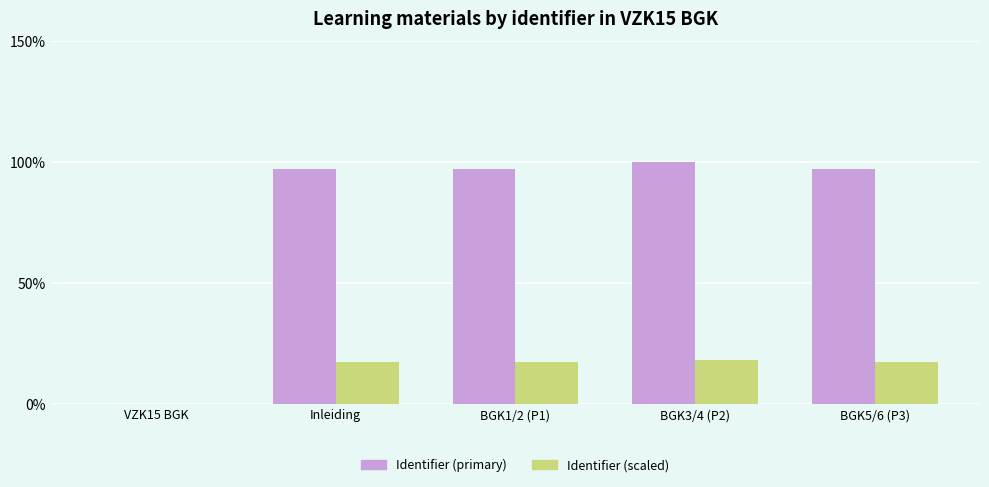

The Identifier (primary) series shows -68.6 at VZK15 BGK. True or false?

False